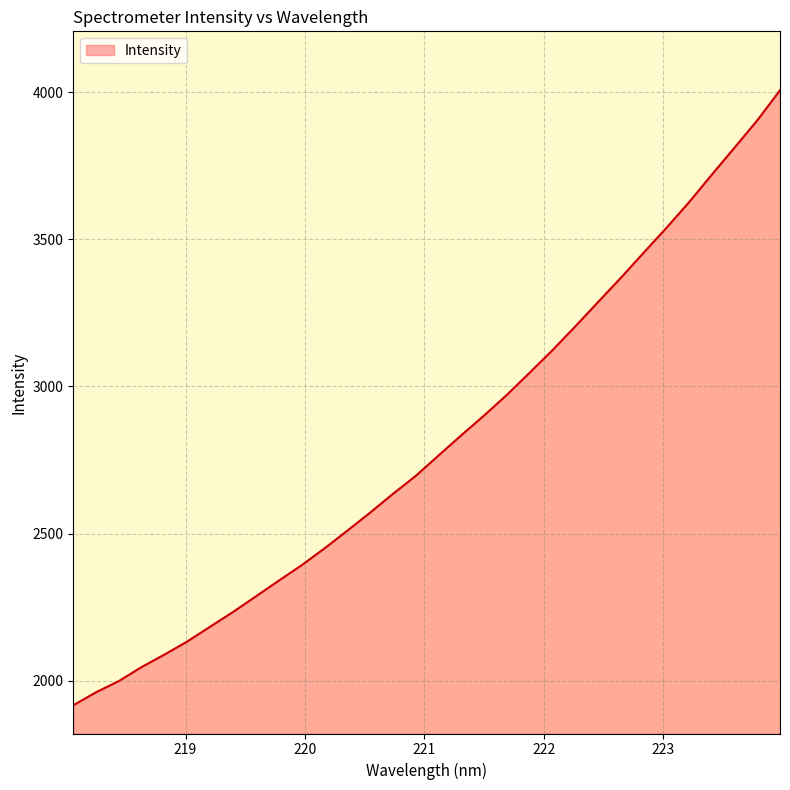

What is the maximum value shown in the chart?

4006.0